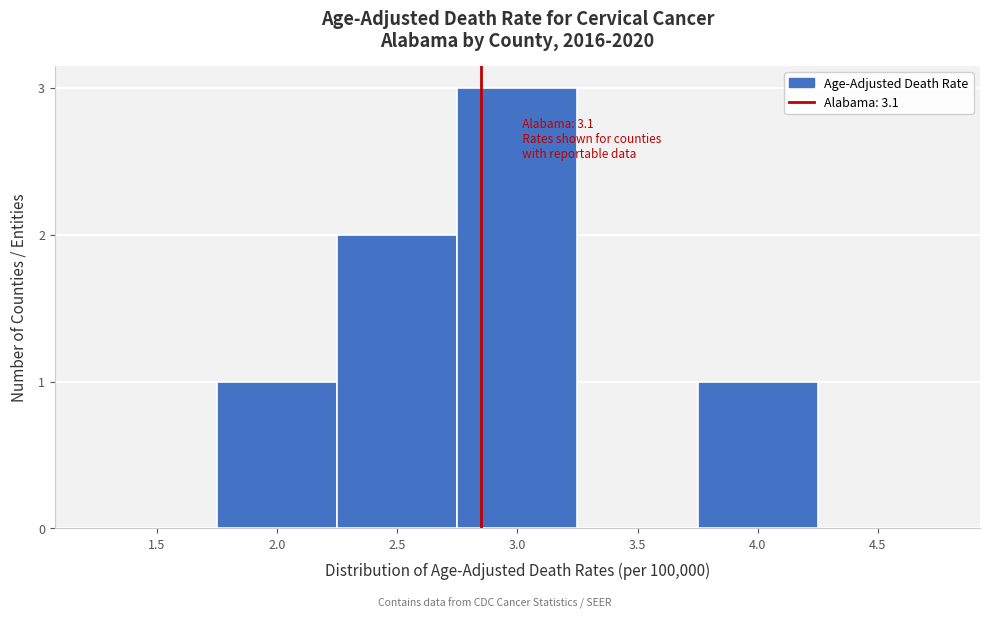

Reading left to right, extract all data points from this chart.

1.5=0	2.0=1	2.5=2	3.0=3	3.5=0	4.0=1	4.5=0